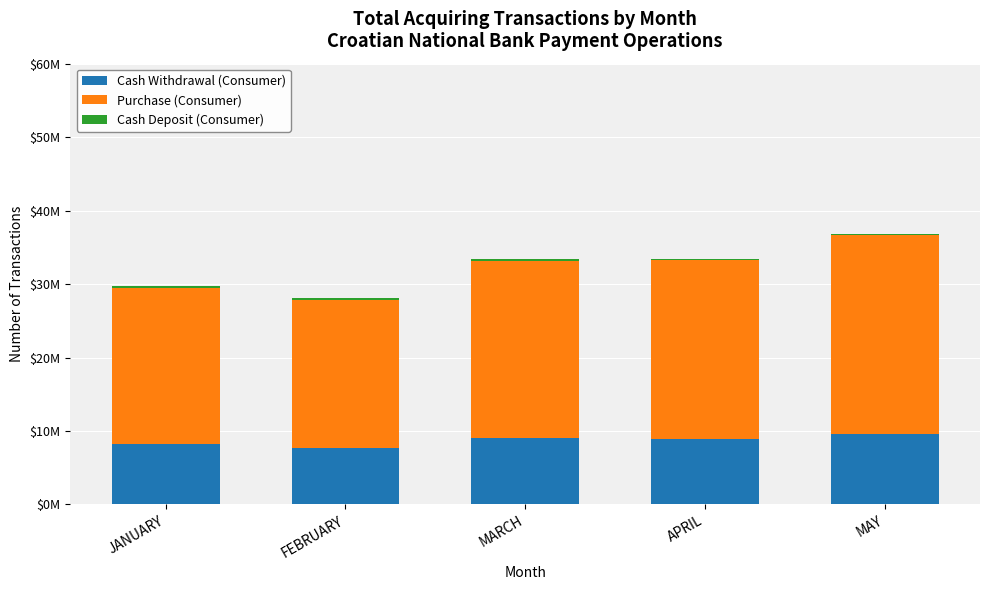

What is the label of the 5th bar from the right?

JANUARY